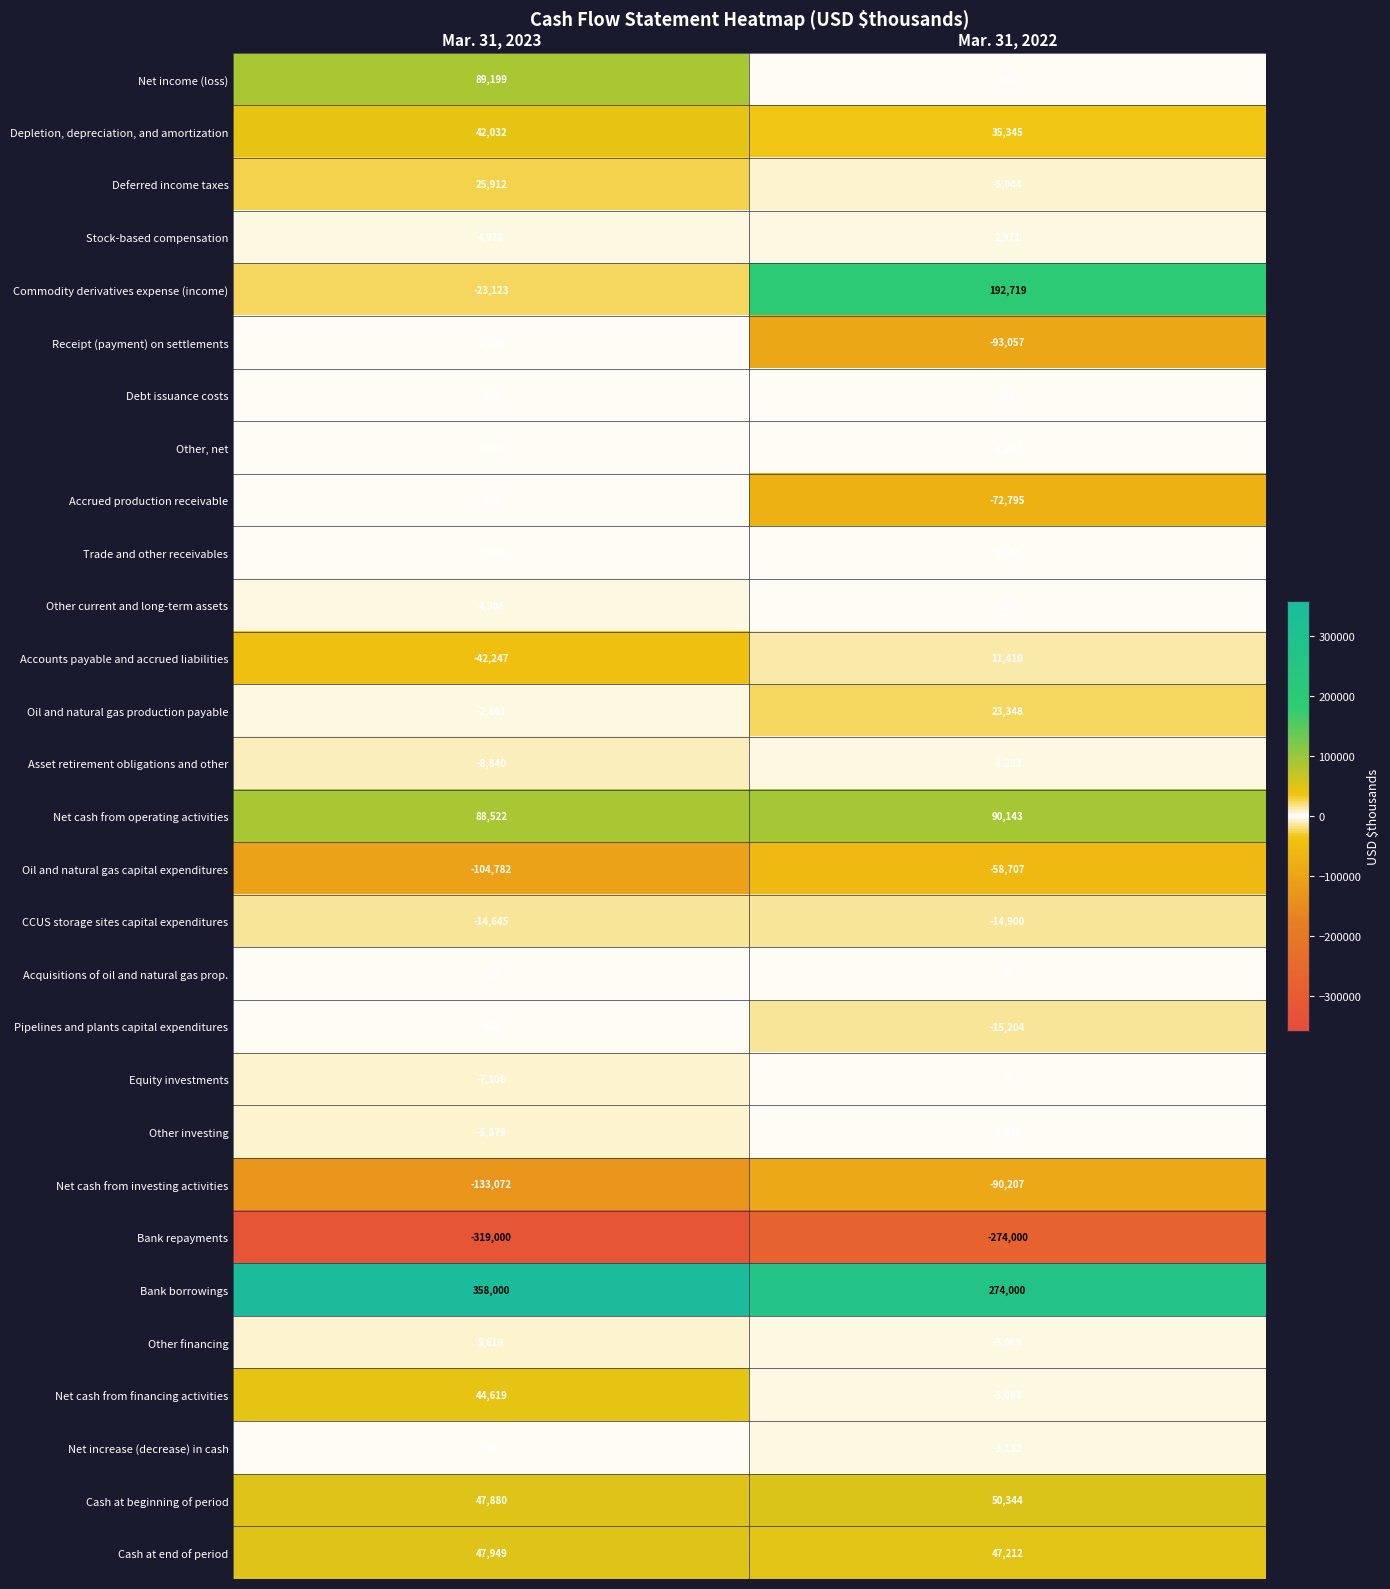

Which category has the lowest value in the Cash at end of period series?

Mar. 31, 2022